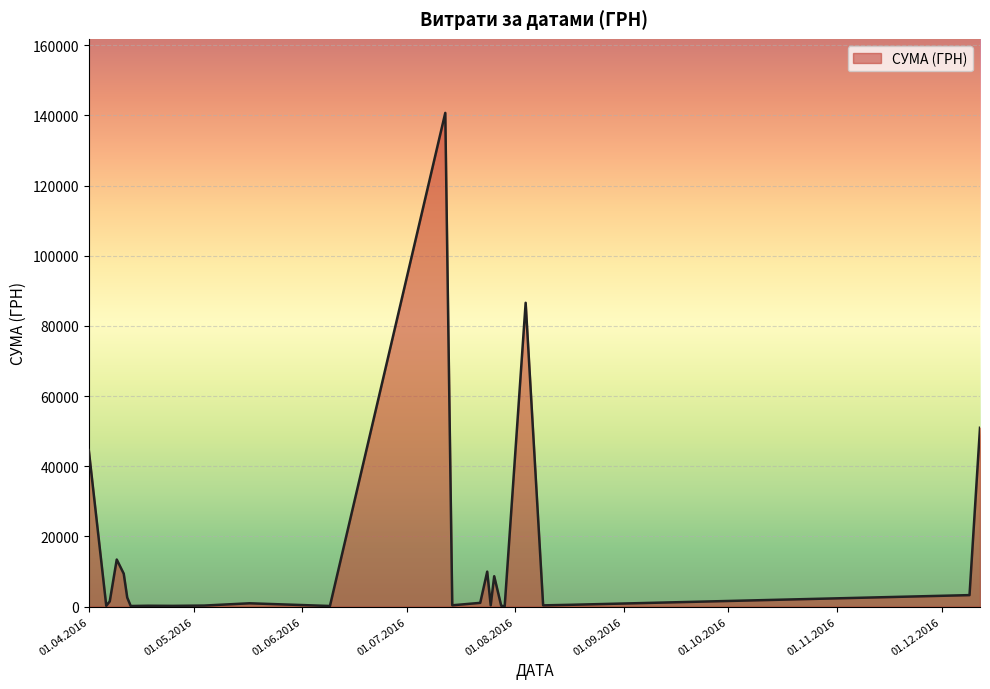

What is the greatest value displayed?

140706.2